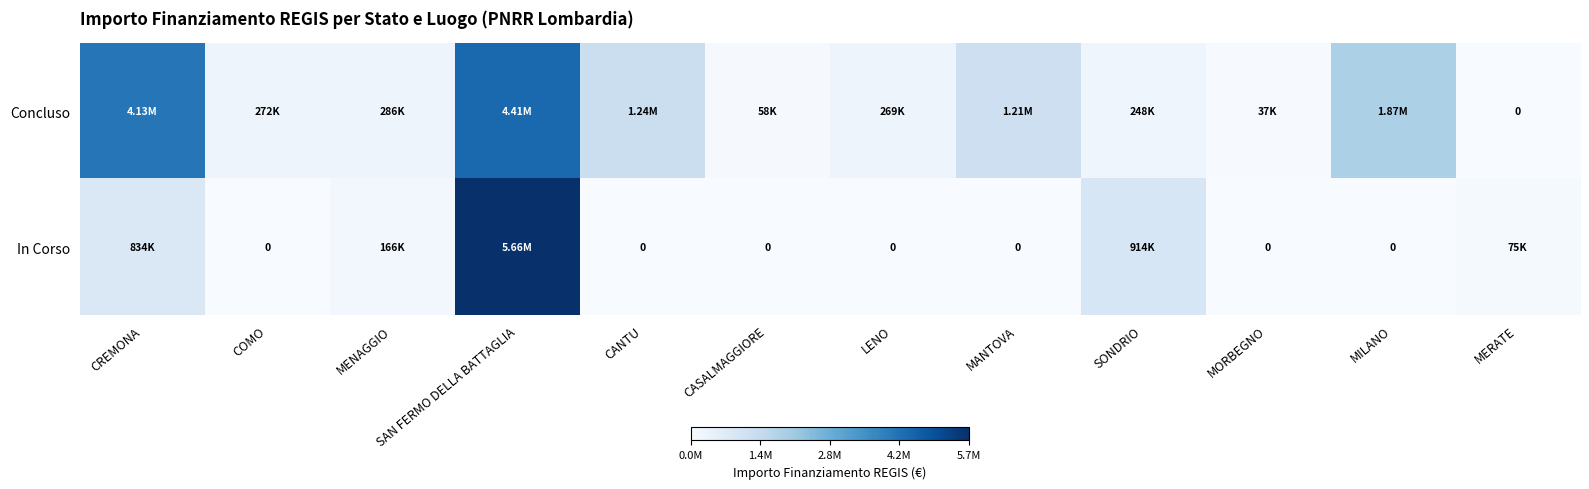

Rank the series by their average value, from highest to lowest.

Concluso, In Corso